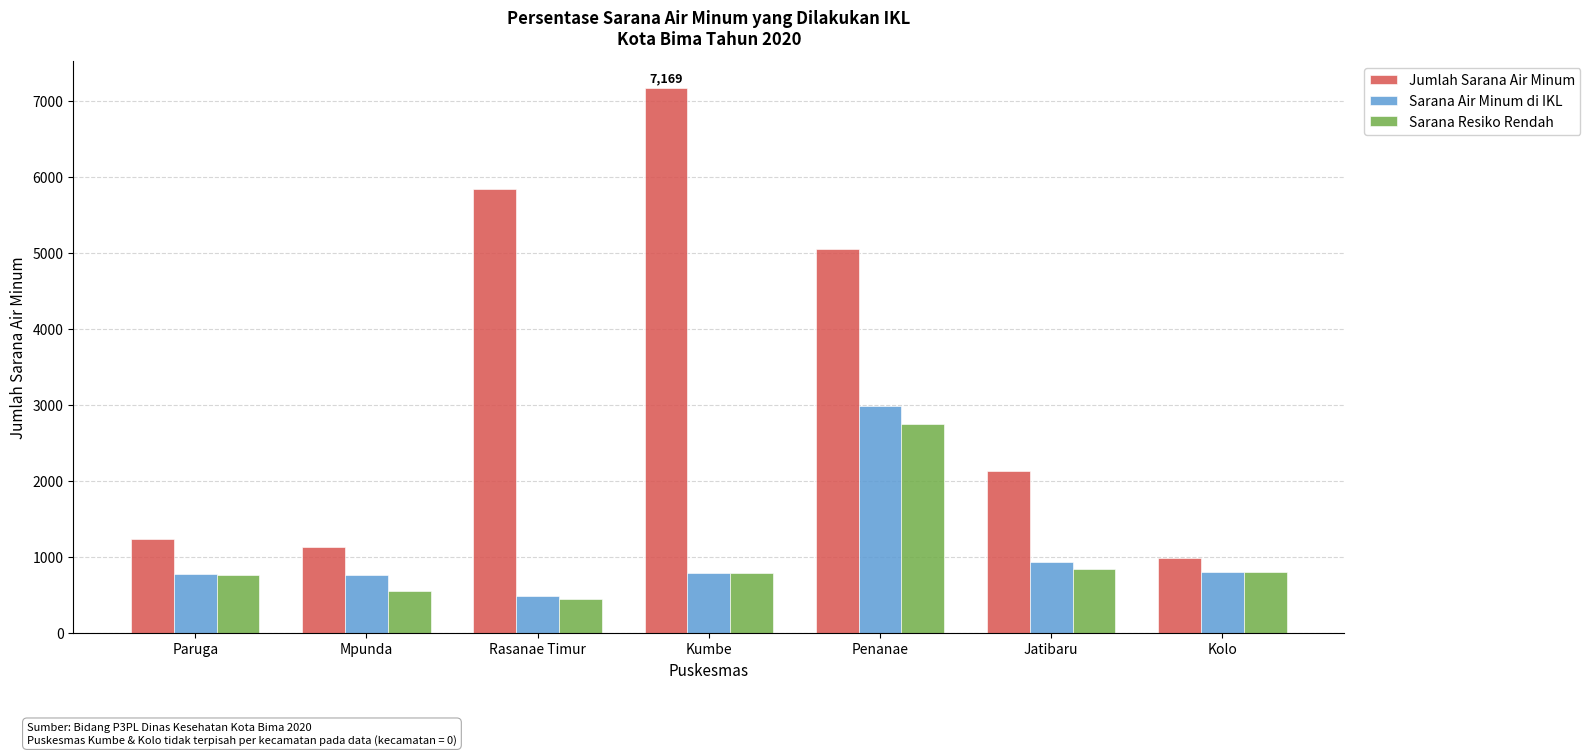

What is the label of the 2nd bar from the right?

Jatibaru